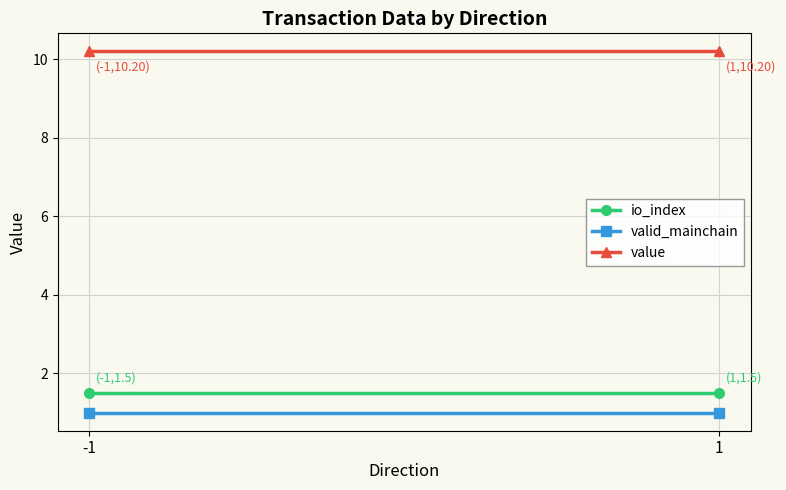

Which series has the largest total across all categories?

value